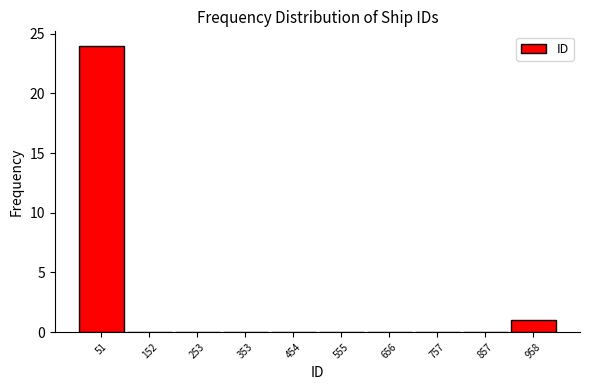

Reading left to right, list every bar in this chart as the range it spans on the x-axis followed by its height. Neither the bar edges nor the heights are printed on the chart, so give them approximately, as read against the axes.

0 to 100: 24
100 to 200: 0
200 to 300: 0
300 to 400: 0
400 to 500: 0
500 to 600: 0
600 to 700: 0
700 to 800: 0
800 to 900: 0
900 to 1000: 1